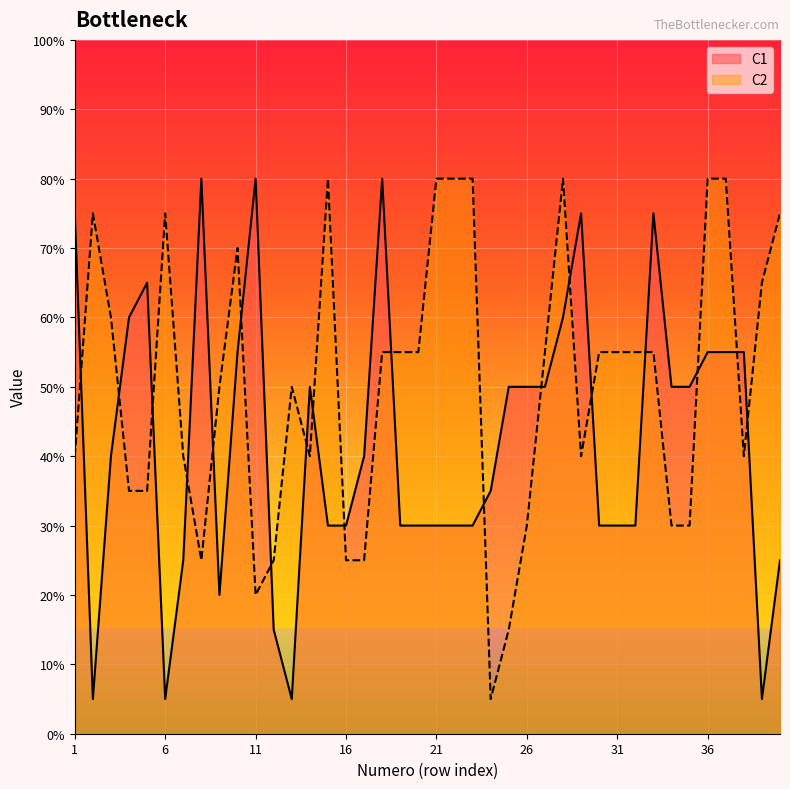

Reading left to right, what are all the values shown in this chart?

C1: 1=15	2=1	3=8	4=12	5=13	6=1	7=5	8=16	9=4	10=11	11=16	12=3	13=1	14=10	15=6	16=6	17=8	18=16	19=6	20=6	21=6	22=6	23=6	24=7	25=10	26=10	27=10	28=12	29=15	30=6	31=6	32=6	33=15	34=10	35=10	36=11	37=11	38=11	39=1	40=5
C2: 1=8	2=15	3=12	4=7	5=7	6=15	7=8	8=5	9=10	10=14	11=4	12=5	13=10	14=8	15=16	16=5	17=5	18=11	19=11	20=11	21=16	22=16	23=16	24=1	25=3	26=6	27=11	28=16	29=8	30=11	31=11	32=11	33=11	34=6	35=6	36=16	37=16	38=8	39=13	40=15